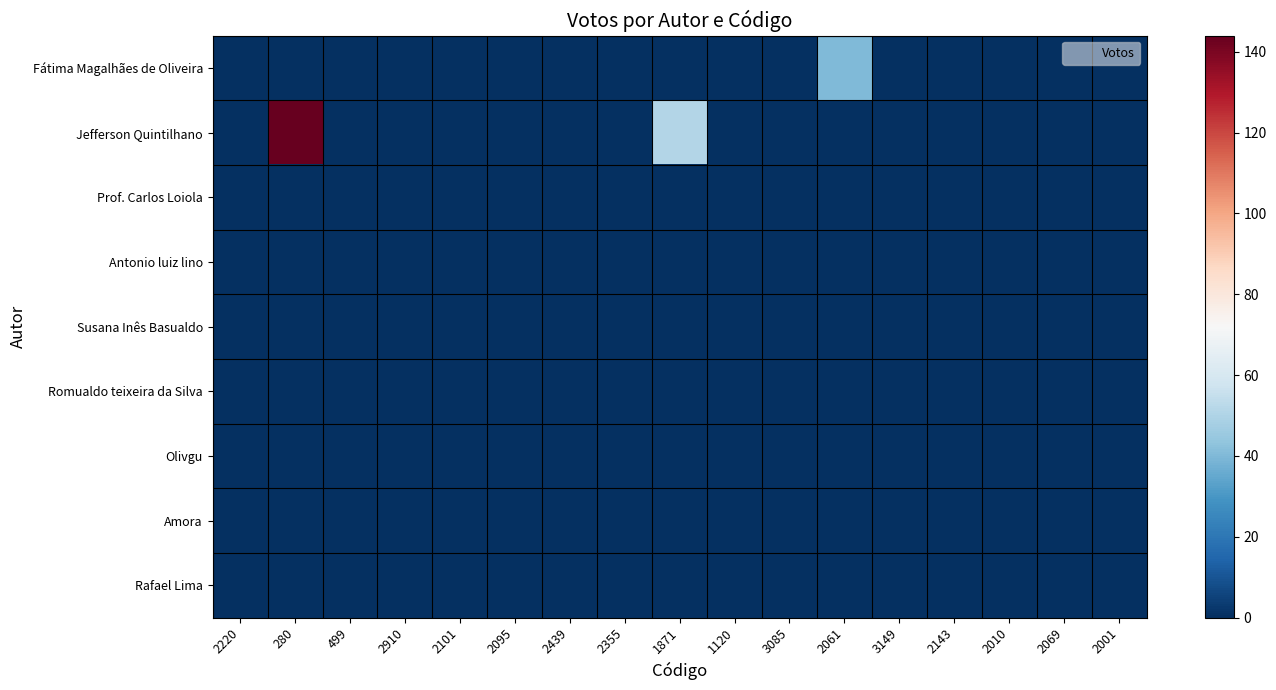

What is the spread (max minus min) of values at 2061?

40